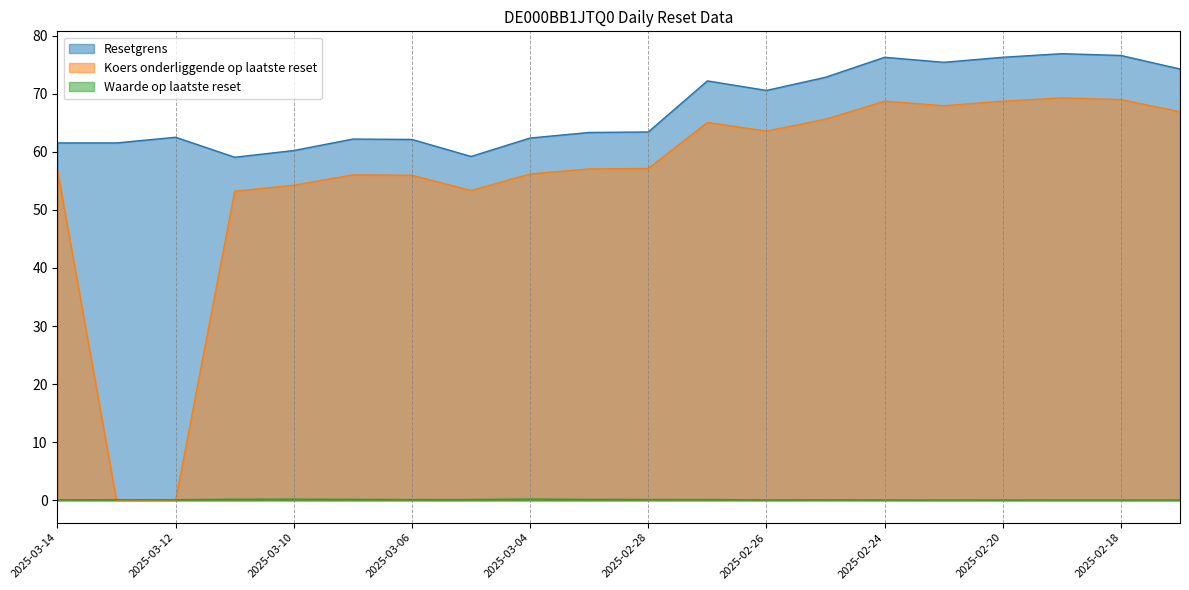

At which category does Koers onderliggende op laatste reset reach its first local valley?

2025-03-05